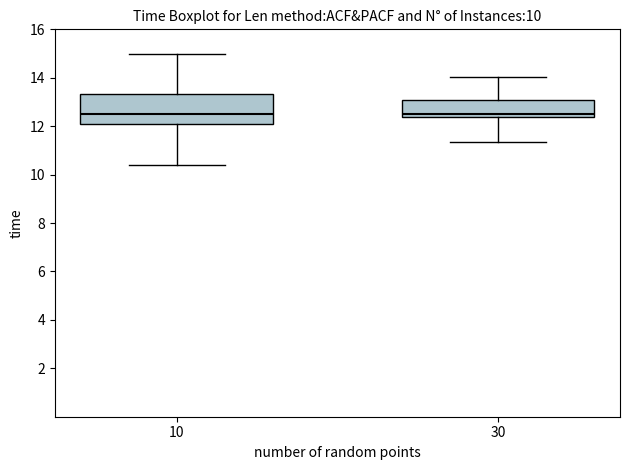

Where does the median line of the box at x = 30 sit on the y-axis? The values are not printed on the chart, so give them approximately, as read against the axis.

12.6